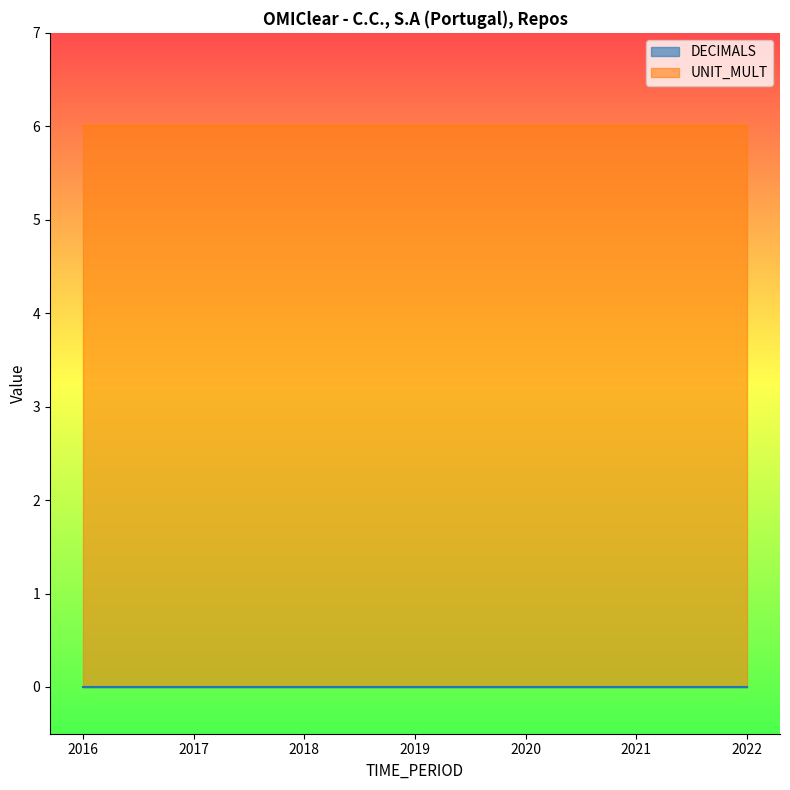

True or false: UNIT_MULT has a value of 6 at 2019.

True